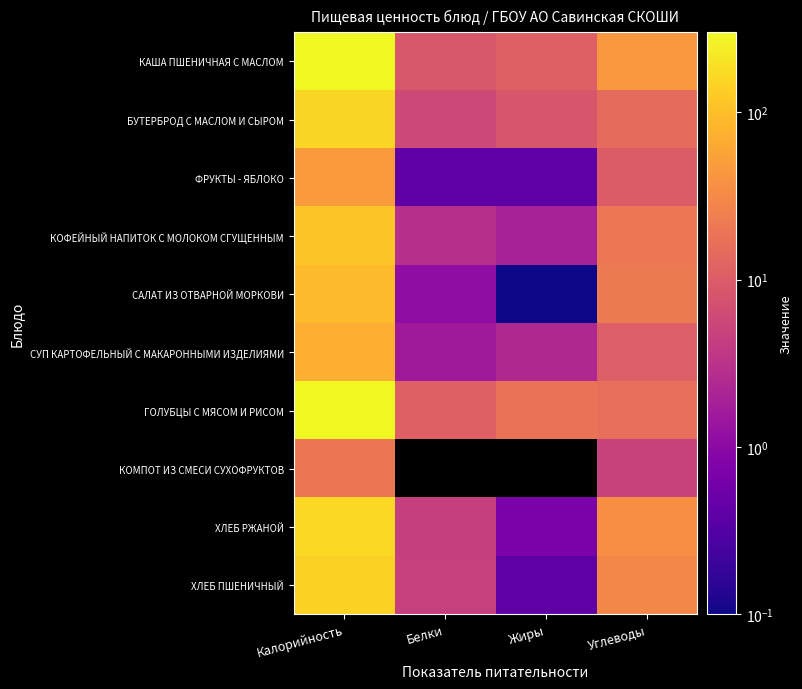

Reading left to right, what are all the values shown in this chart?

КАША ПШЕНИЧНАЯ С МАСЛОМ: Калорийность=301.0	Белки=8.6	Жиры=11.0	Углеводы=44.3
БУТЕРБРОД С МАСЛОМ И СЫРОМ: Калорийность=157.0	Белки=5.8	Жиры=8.3	Углеводы=14.8
ФРУКТЫ - ЯБЛОКО: Калорийность=47.0	Белки=0.4	Жиры=0.4	Углеводы=9.8
КОФЕЙНЫЙ НАПИТОК С МОЛОКОМ СГУЩЕННЫМ: Калорийность=113.4	Белки=2.9	Жиры=1.9	Углеводы=20.9
САЛАТ ИЗ ОТВАРНОЙ МОРКОВИ: Калорийность=93.0	Белки=1.1	Жиры=0.1	Углеводы=21.9
СУП КАРТОФЕЛЬНЫЙ С МАКАРОННЫМИ ИЗДЕЛИЯМИ: Калорийность=73.3	Белки=1.6	Жиры=2.4	Углеводы=10.4
ГОЛУБЦЫ С МЯСОМ И РИСОМ: Калорийность=292.9	Белки=11.2	Жиры=18.3	Углеводы=16.3
КОМПОТ ИЗ СМЕСИ СУХОФРУКТОВ: Калорийность=19.4	Белки=0.0	Жиры=0.0	Углеводы=4.9
ХЛЕБ РЖАНОЙ: Калорийность=165.1	Белки=4.5	Жиры=0.7	Углеводы=35.2
ХЛЕБ ПШЕНИЧНЫЙ: Калорийность=142.1	Белки=4.6	Жиры=0.4	Углеводы=30.1